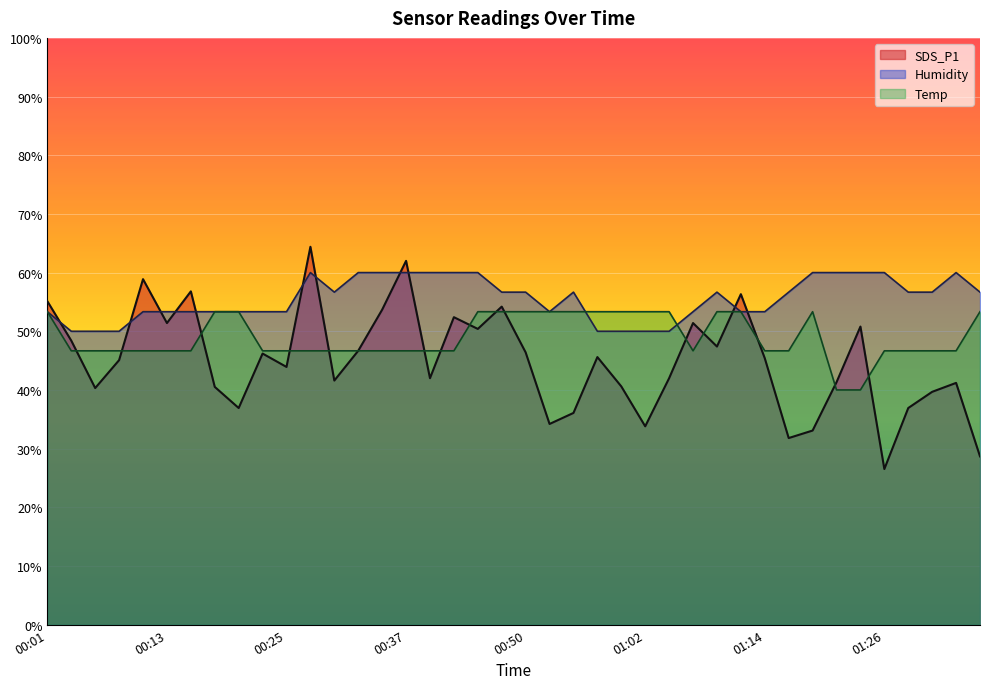

Where do Humidity and Temp first cross each other?

00:54 and 00:57